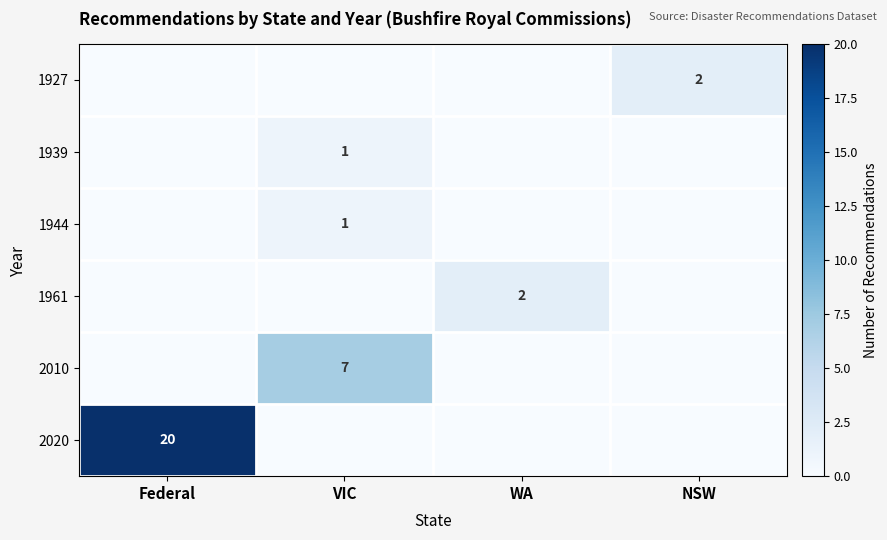

Is it true that 1927 equals 0 at VIC?

True